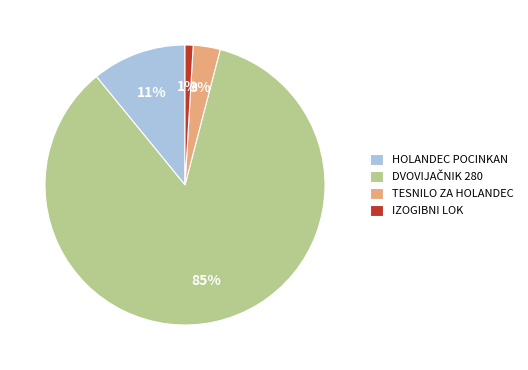

To the nearest percent, what percentage of the pie is HOLANDEC POCINKAN?

11%